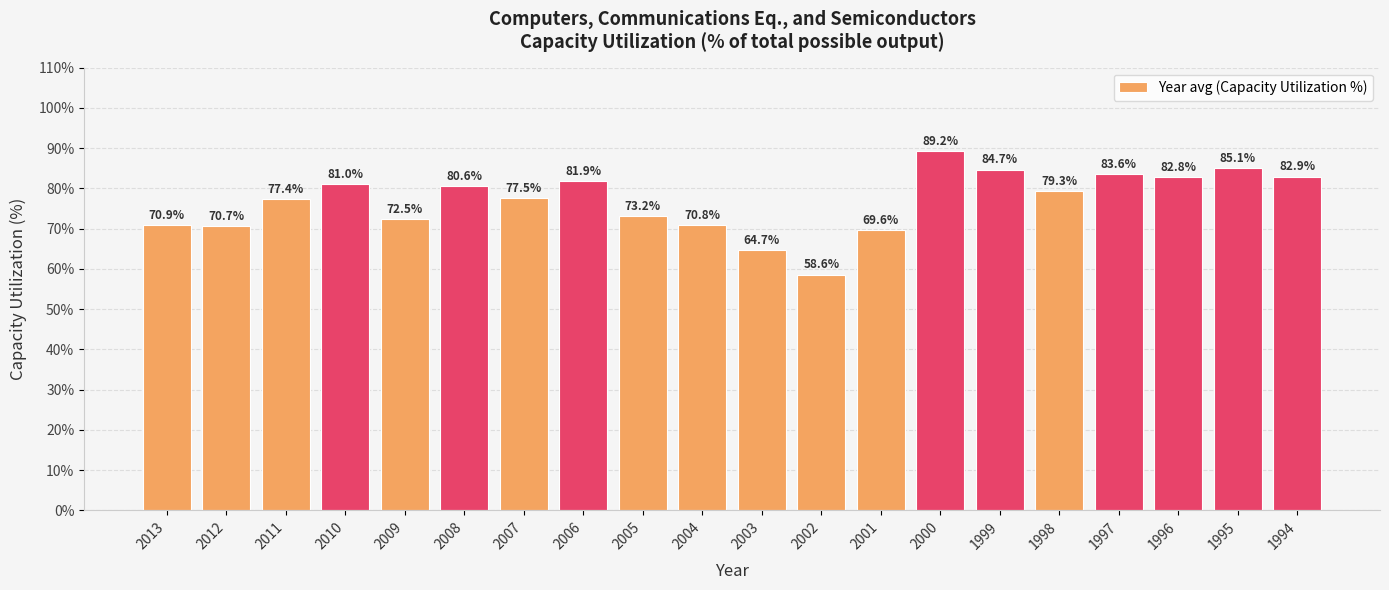

Reading left to right, list all the values displayed in this chart.

2013=70.9	2012=70.7	2011=77.4	2010=81.0	2009=72.5	2008=80.6	2007=77.5	2006=81.9	2005=73.2	2004=70.8	2003=64.7	2002=58.6	2001=69.6	2000=89.2	1999=84.7	1998=79.3	1997=83.6	1996=82.8	1995=85.1	1994=82.9